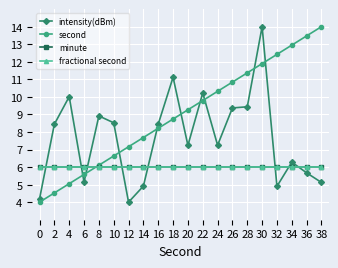

Is the value of second at 24 greater than the value of minute at 14?

Yes